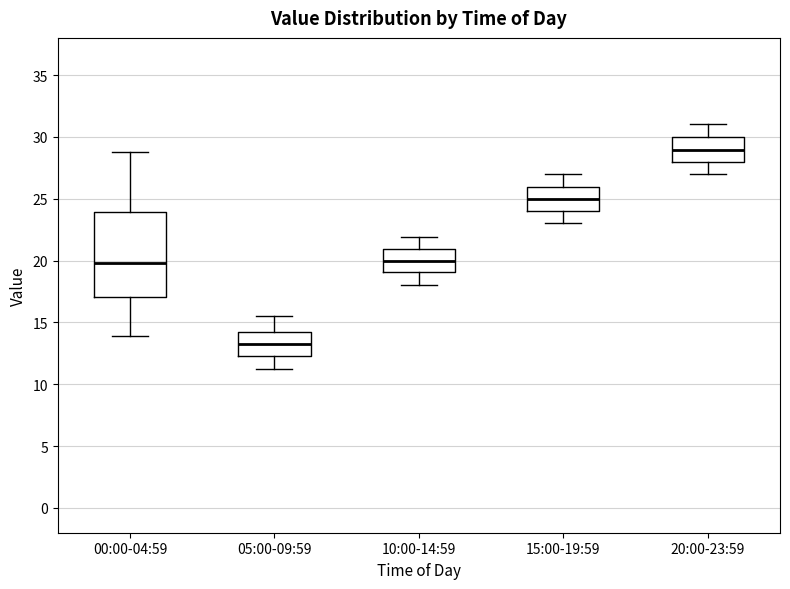

Comparing the boxes themselves (not the whiskers), which one is the tallest?

00:00-04:59